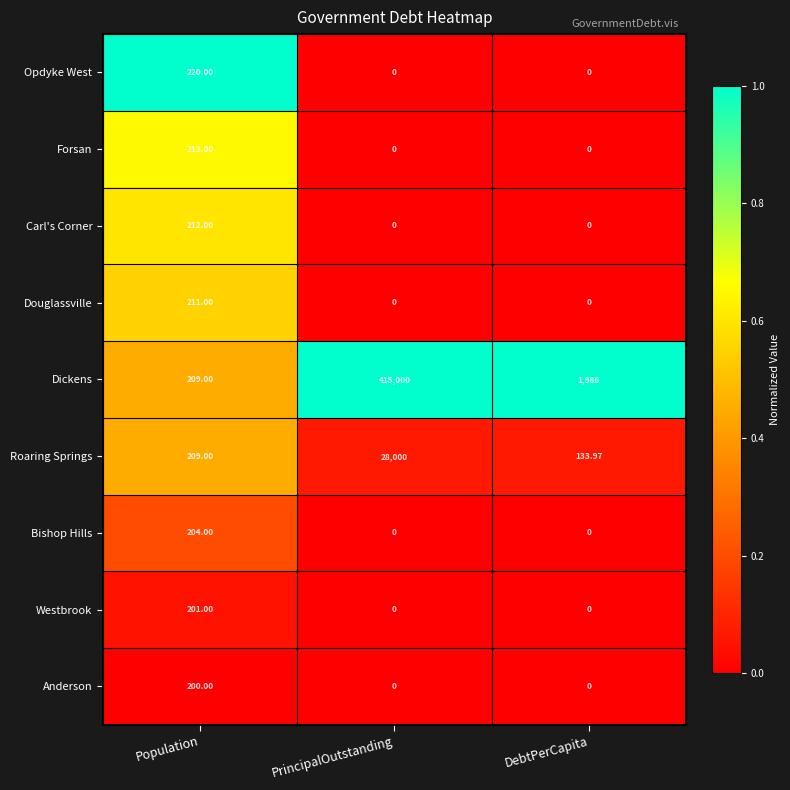

Which series has the widest spread of values?

Dickens